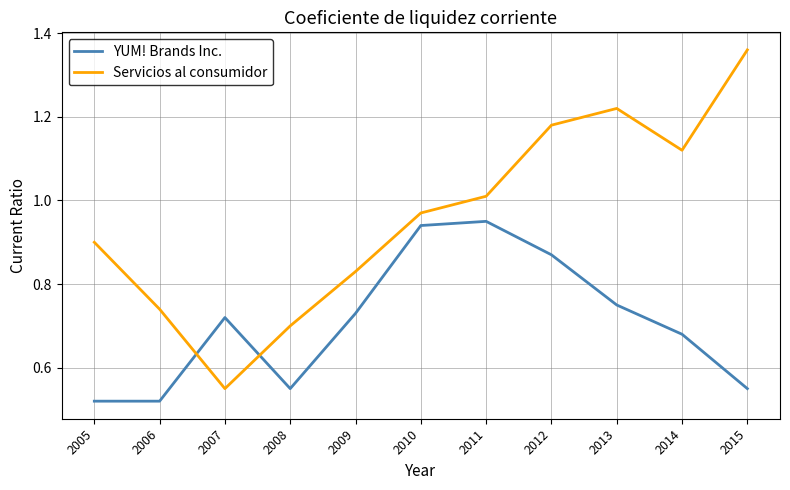

At which category is the sum across all series the highest?

2012